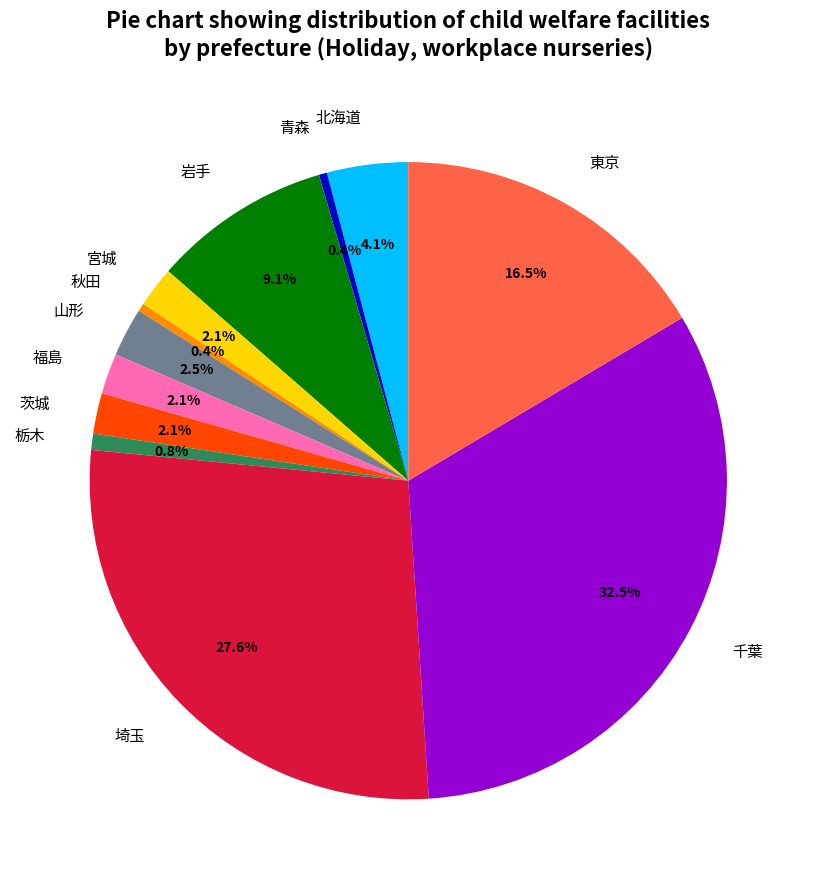

To the nearest percent, what is the difference between the largest and smallest slice percentages?

32%